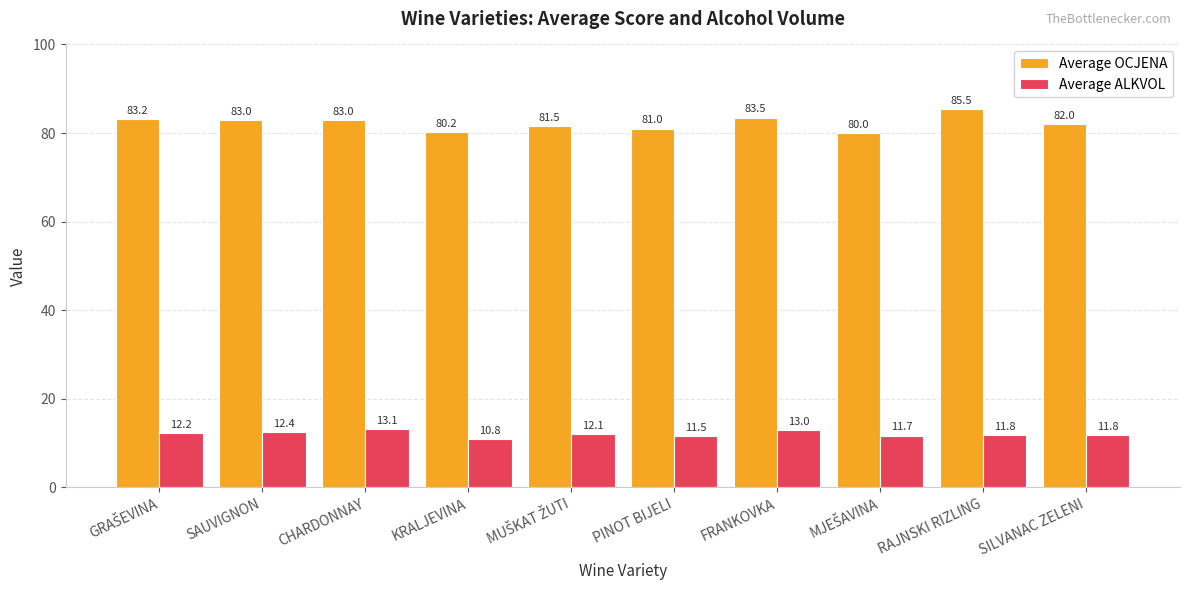

Which series has the widest spread of values?

Average OCJENA